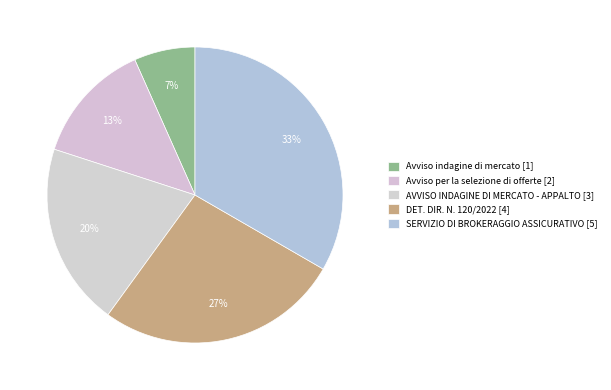

To the nearest percent, what portion does DET. DIR. N. 120/2022 represent?

27%